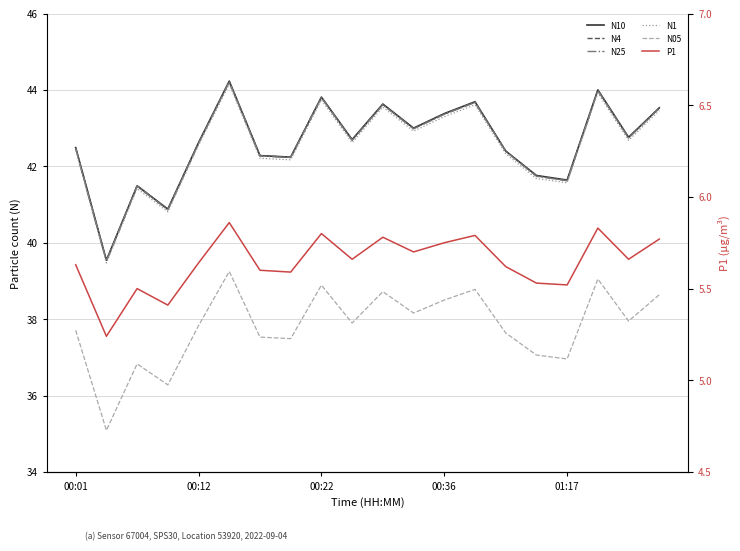

Does the chart have visible grid lines?

Yes